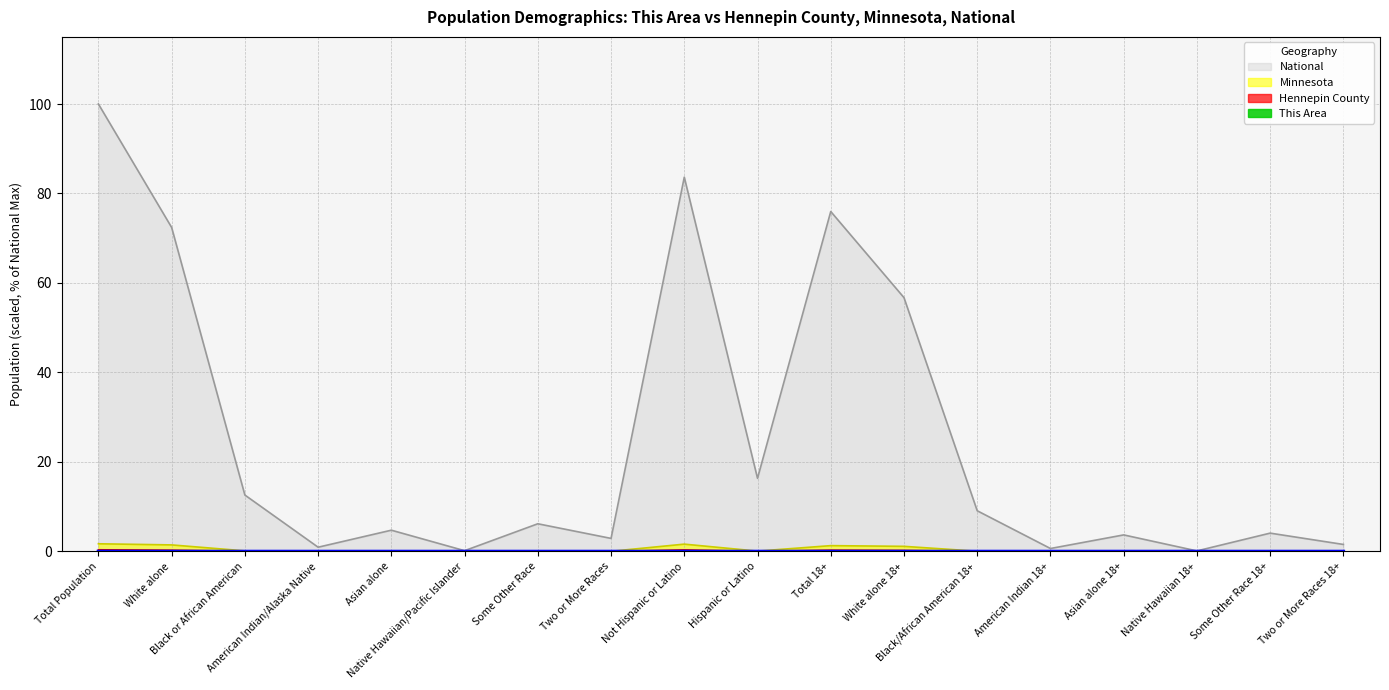

Is it true that National equals 2.9 at Two or More Races?

True